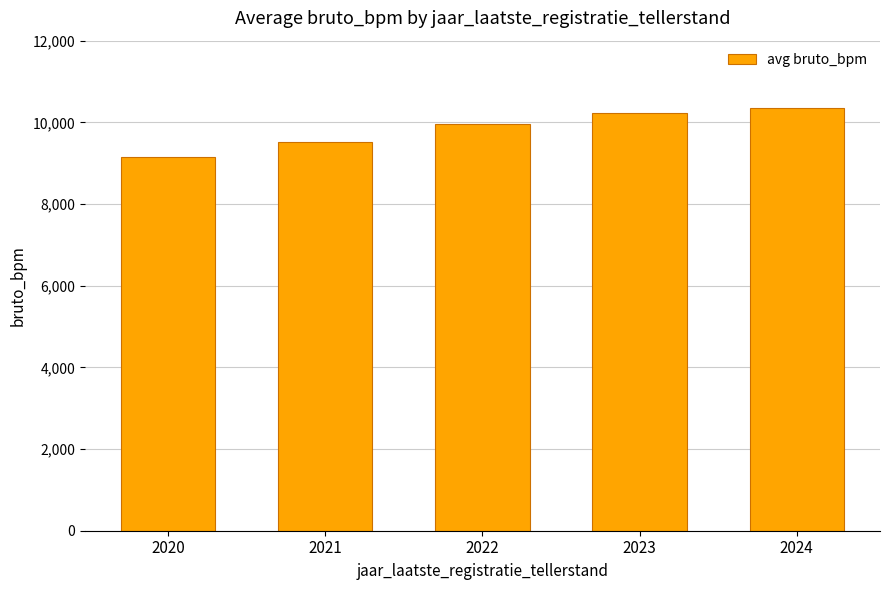

What is the maximum value shown in the chart?

10346